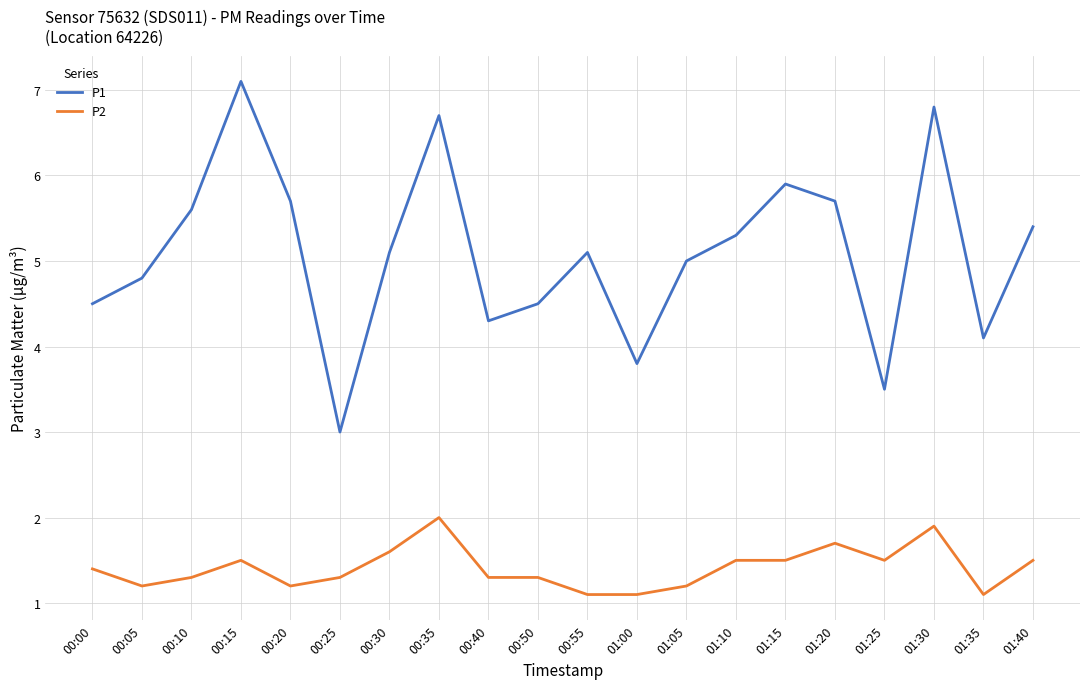

The value of P1 at 01:20 is 5.7. True or false?

True